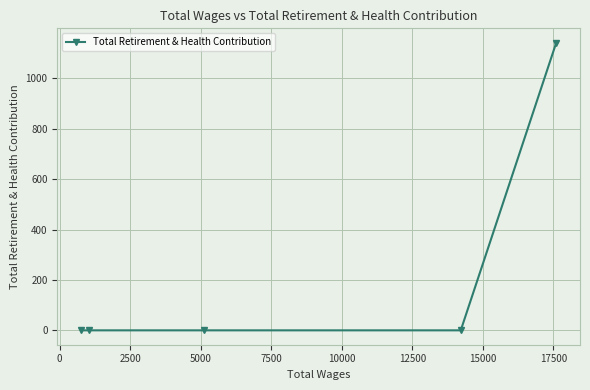

What is the difference between the maximum and minimum values?

1141